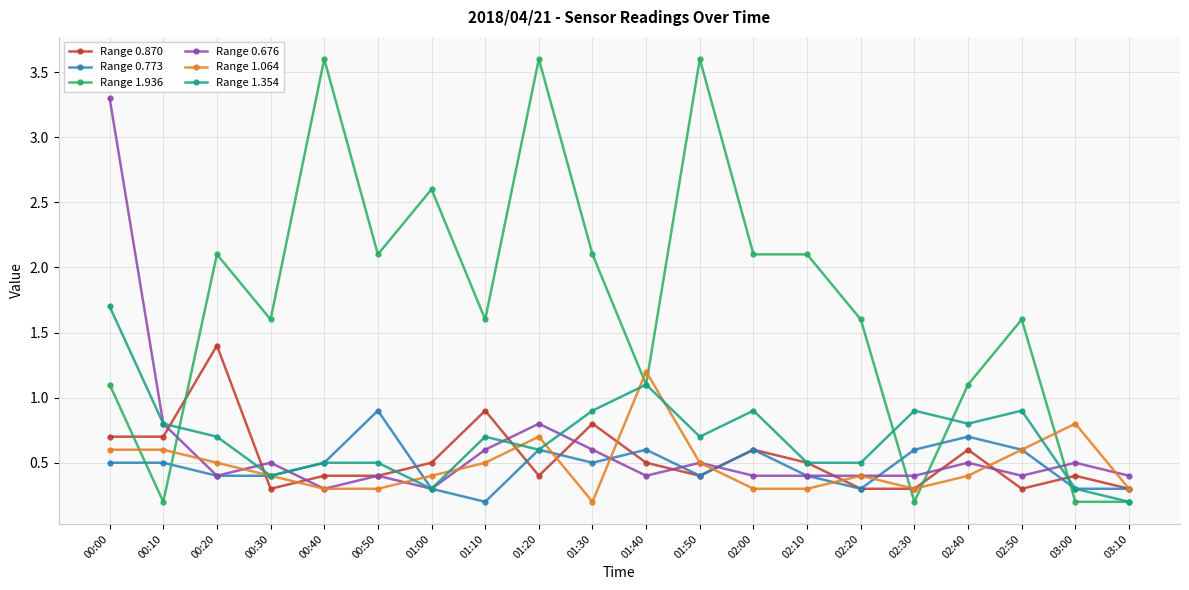

What are all the series names shown in the legend?

Range 0.870, Range 0.773, Range 1.936, Range 0.676, Range 1.064, Range 1.354